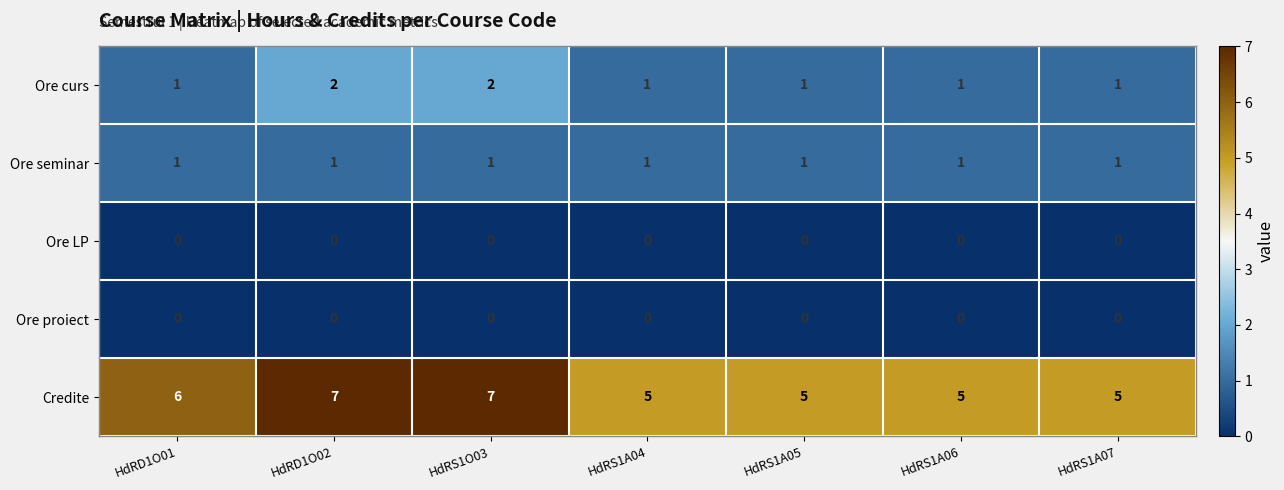

Is the value of Credite at HdRS1A05 greater than the value of Ore LP at HdRS1O03?

Yes